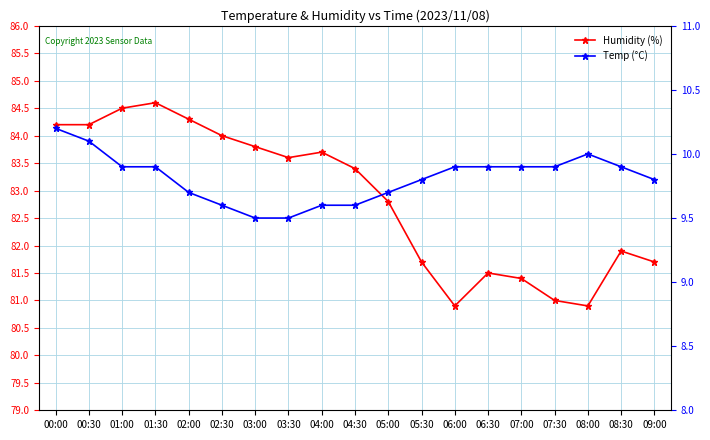

List the series in order of their overall mean, lowest first.

Temp (°C), Humidity (%)